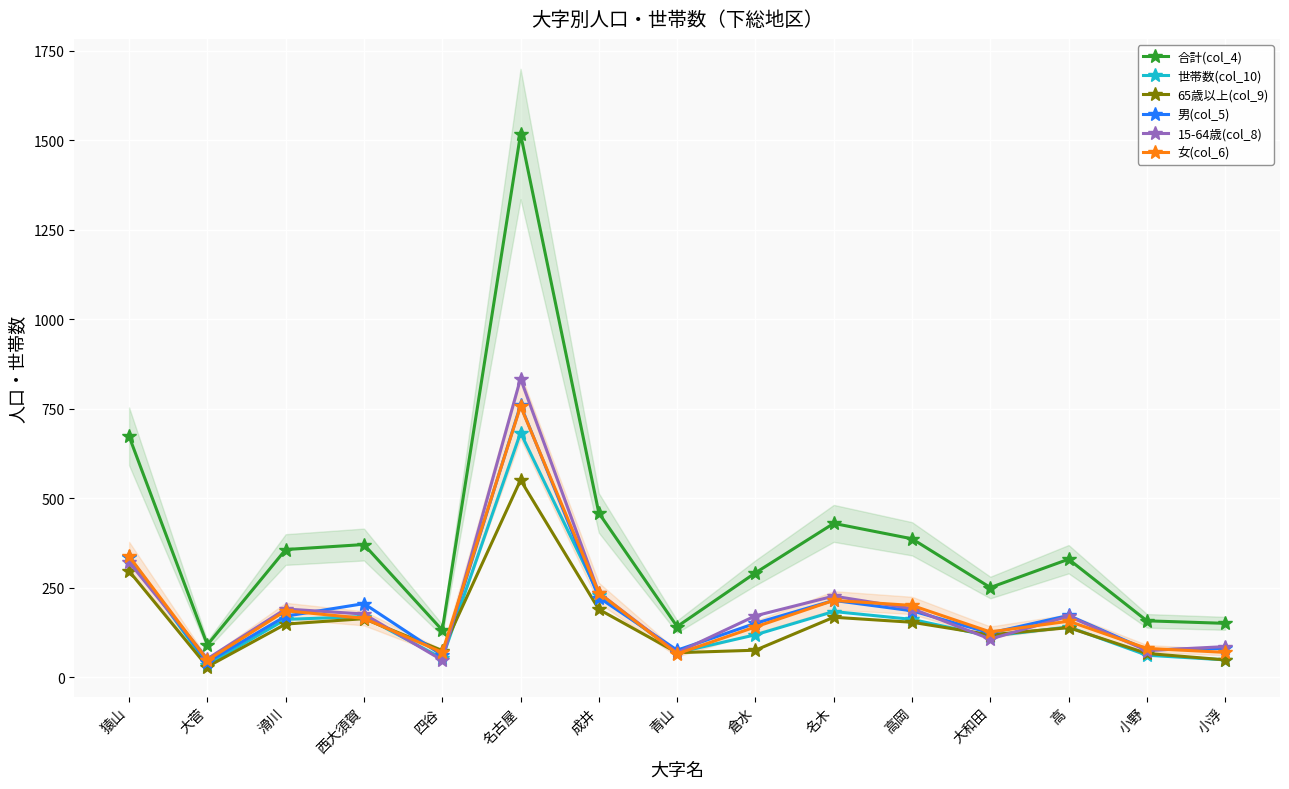

Where is 65歳以上(col_9) nearest to the value 290?

猿山